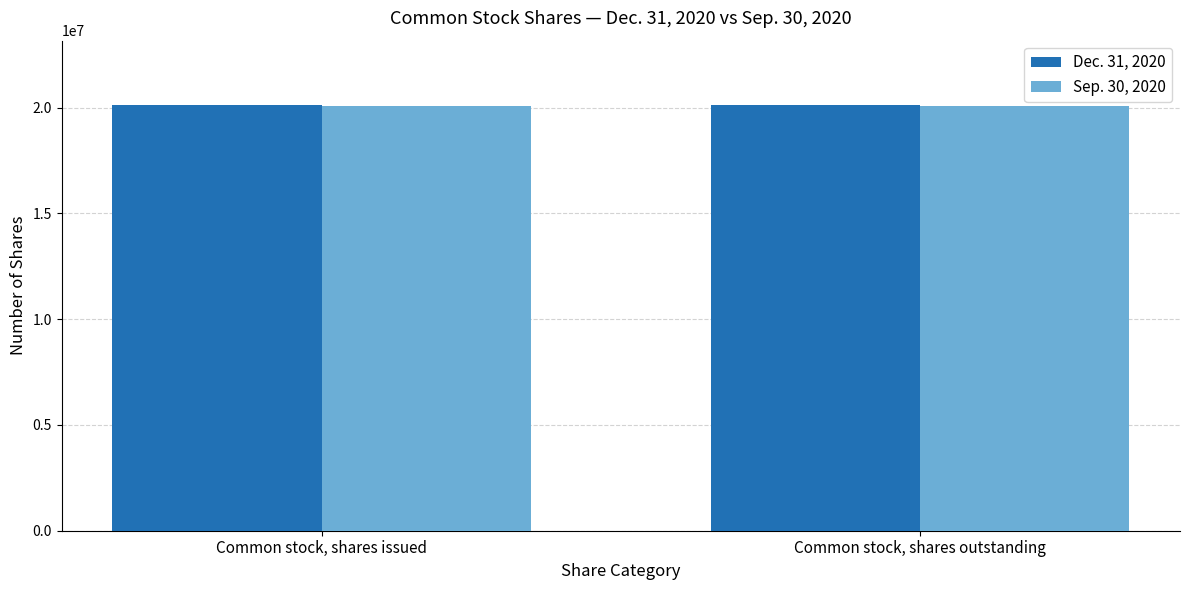

What is the minimum value shown in the chart?

20077000